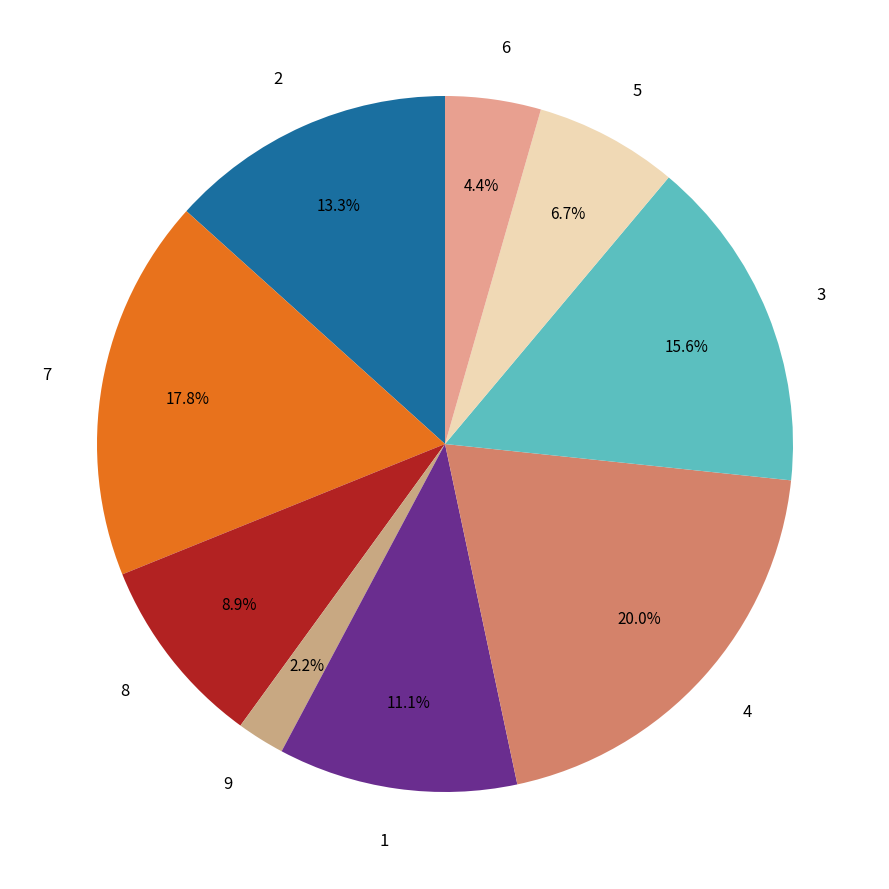

Which slice is the largest?

4